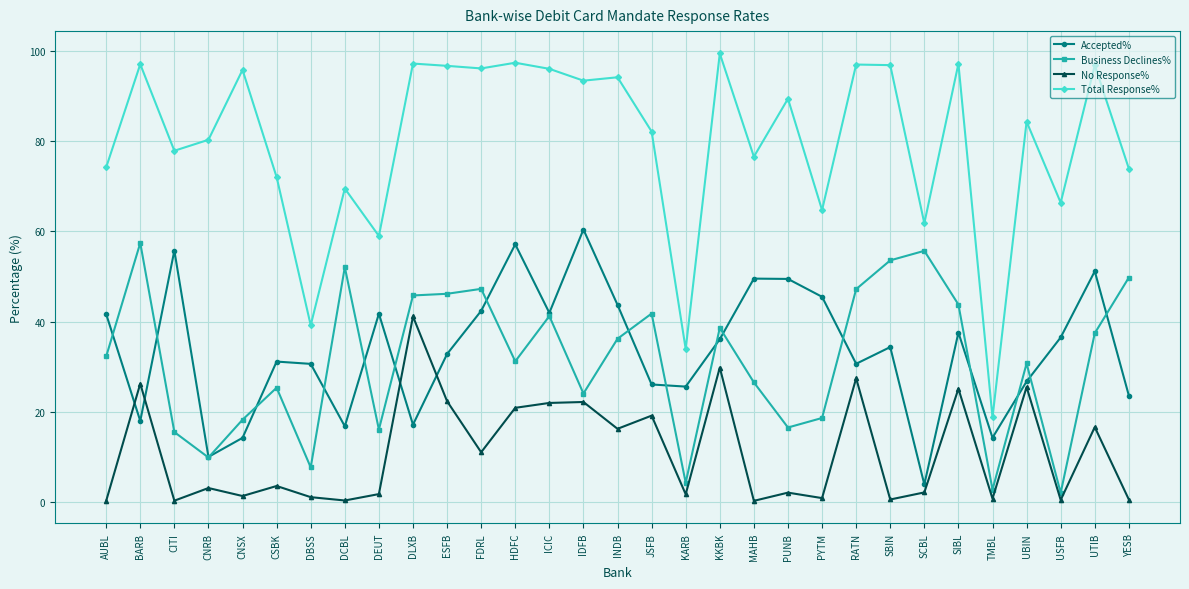

At which label does No Response% first exceed 3?

BARB